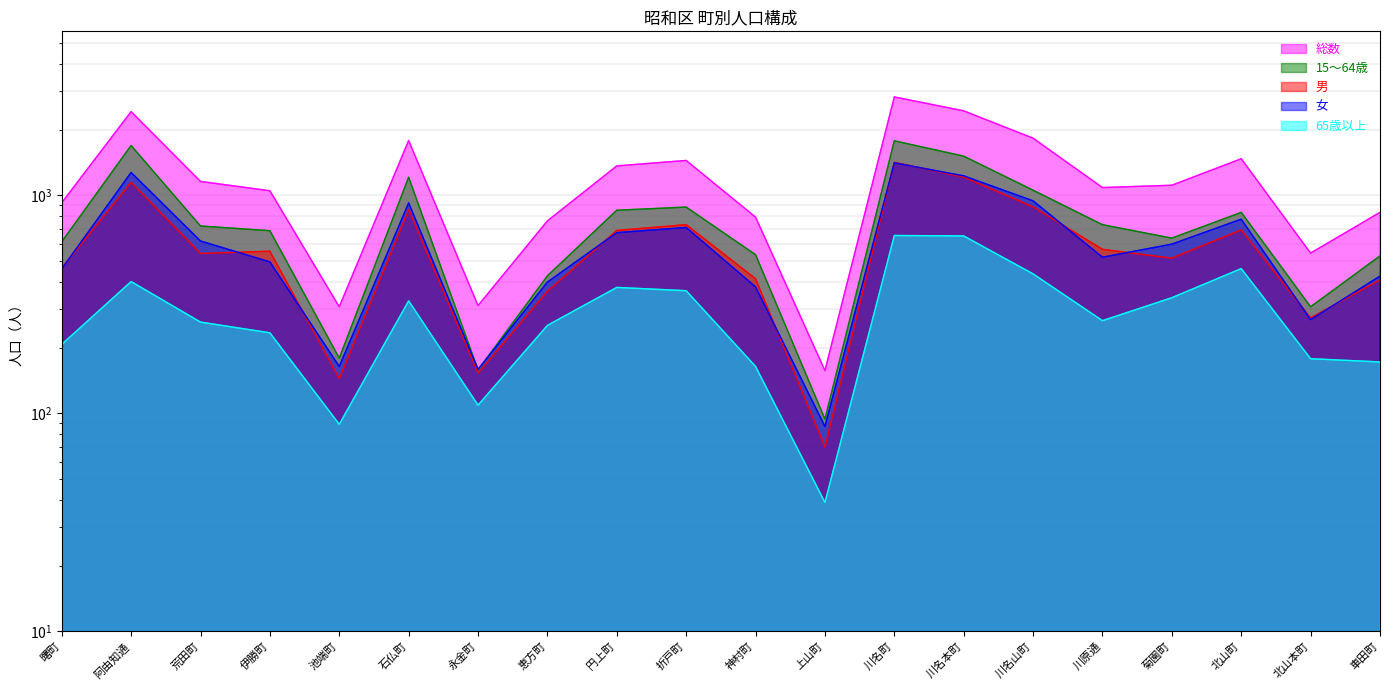

Where is the first local minimum for 女?

池端町